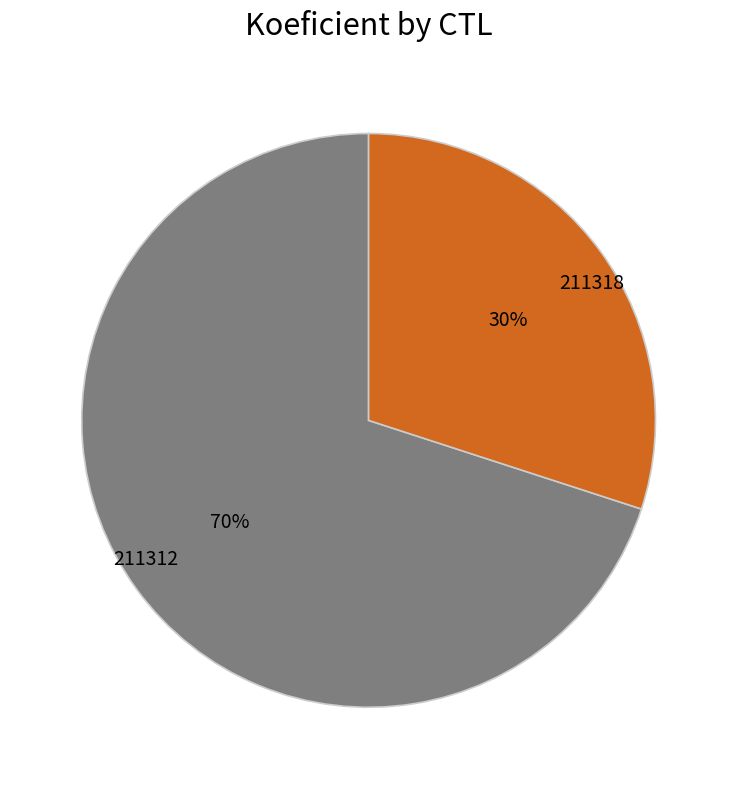

Which category has the smallest portion of the pie?

211318